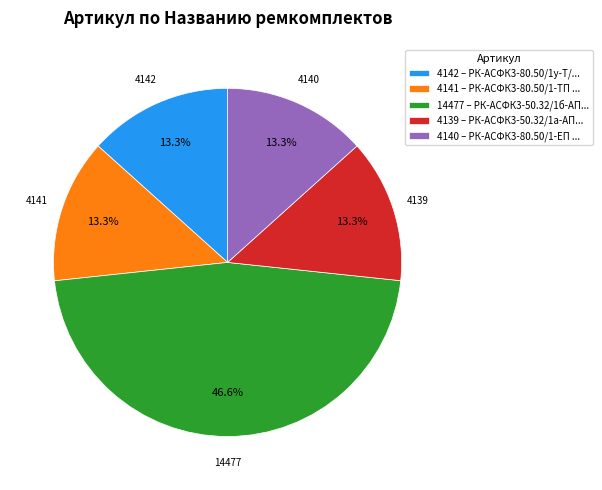

What is the largest slice in the pie chart?

14477